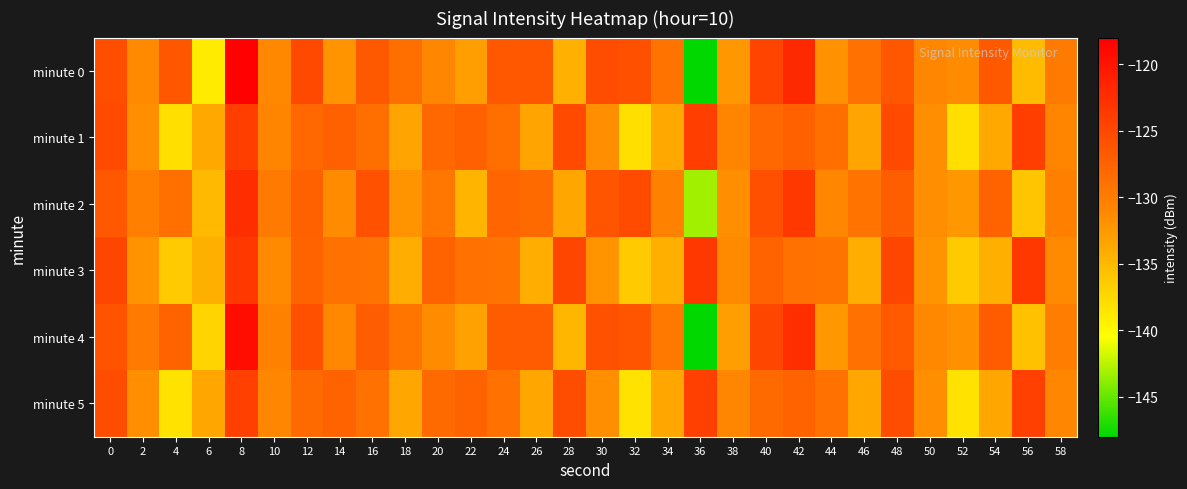

Count the number of categories in the chart.

30